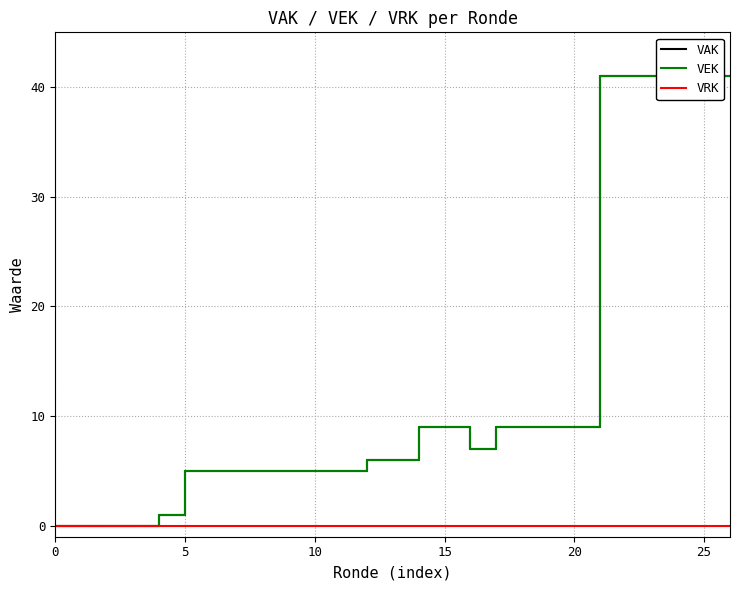

True or false: VRK and VAK intersect in this chart.

False